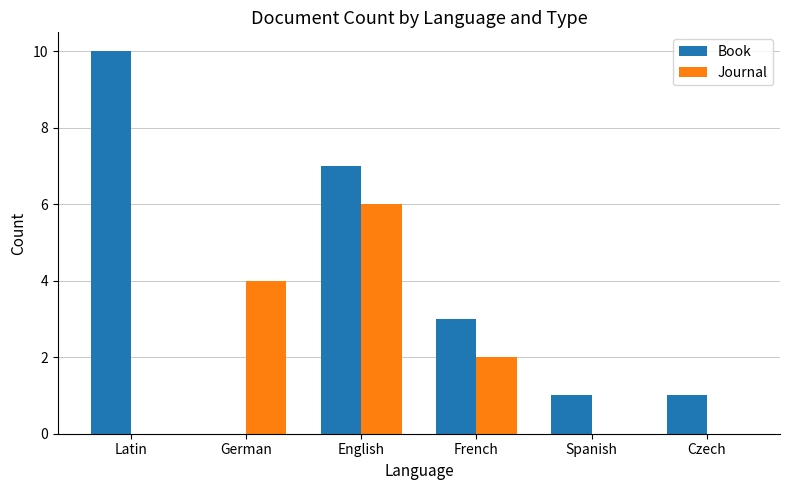

Is it true that Book equals 1 at Spanish?

True